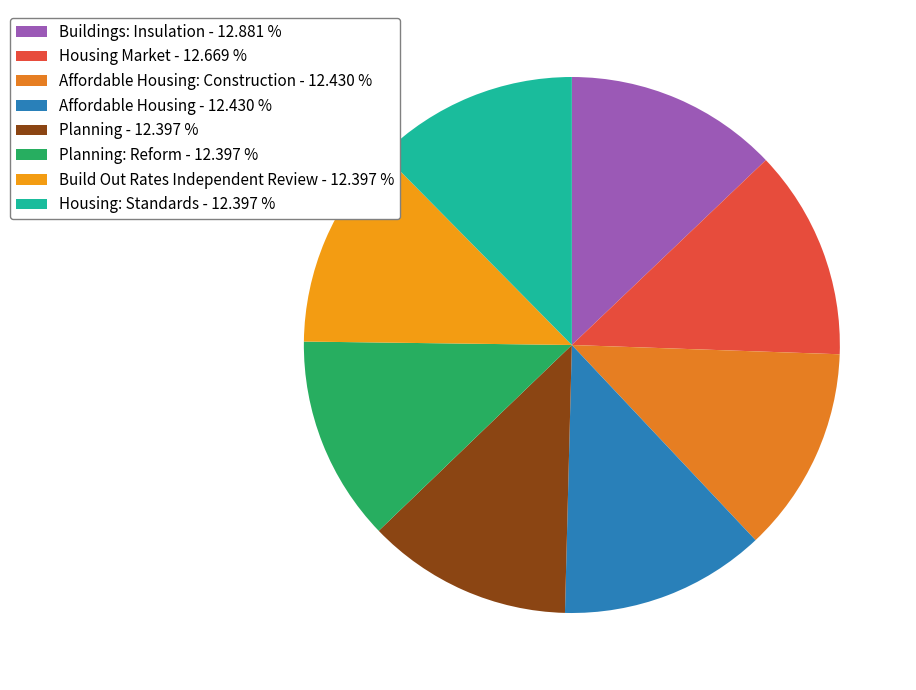

Which slice is the largest?

Buildings: Insulation